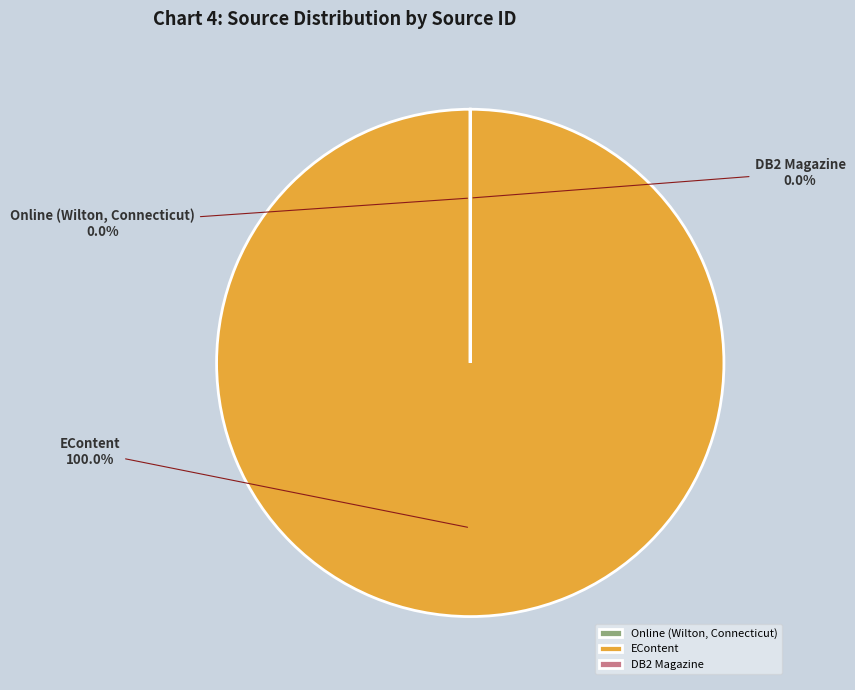

Is it true that DB2 Magazine is 0% of the pie?

True